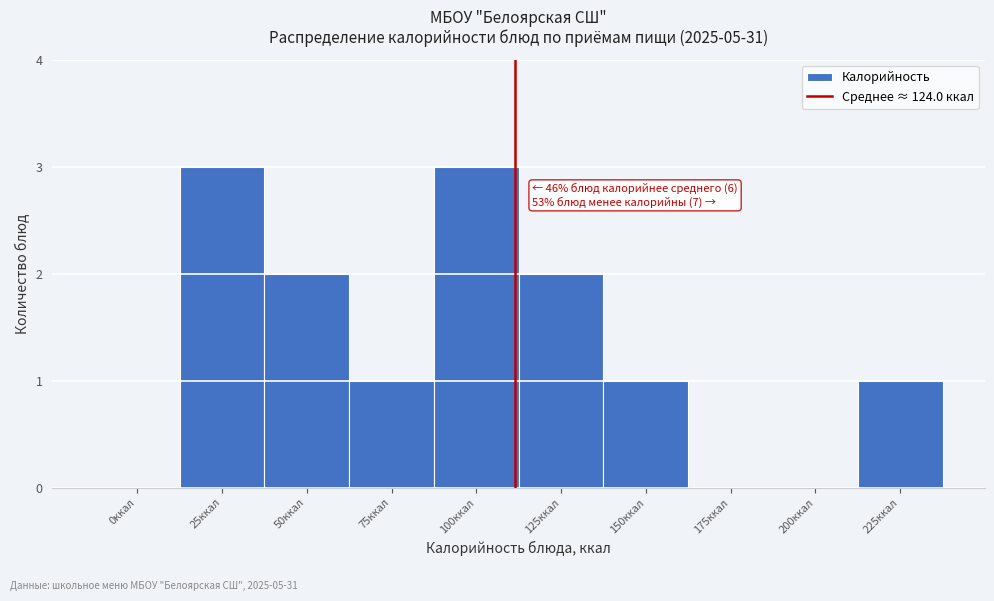

Reading right to left, transcribe all the data shown in this chart.

225ккал=1	200ккал=0	175ккал=0	150ккал=1	125ккал=2	100ккал=3	75ккал=1	50ккал=2	25ккал=3	0ккал=0